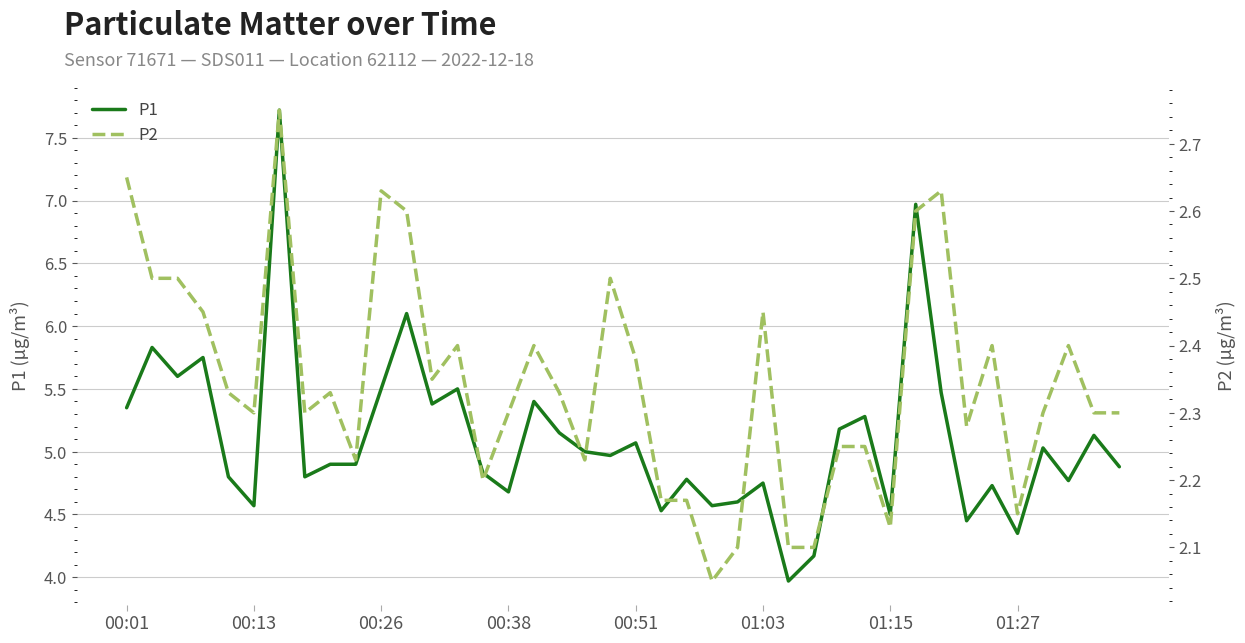

Reading left to right, what are all the values shown in this chart?

P1: 5.3	5.8	5.6	5.8	4.8	4.6	7.7	4.8	4.9	4.9	5.5	6.1	5.4	5.5	4.8	4.7	5.4	5.2	5.0	5.0	5.1	4.5	4.8	4.6	4.6	4.8	4.0	4.2	5.2	5.3	4.5	7.0	5.5	4.5	4.7	4.3	5.0	4.8	5.1	4.9
P2: 2.6	2.5	2.5	2.5	2.3	2.3	2.8	2.3	2.3	2.2	2.6	2.6	2.4	2.4	2.2	2.3	2.4	2.3	2.2	2.5	2.4	2.2	2.2	2.0	2.1	2.5	2.1	2.1	2.2	2.2	2.1	2.6	2.6	2.3	2.4	2.1	2.3	2.4	2.3	2.3